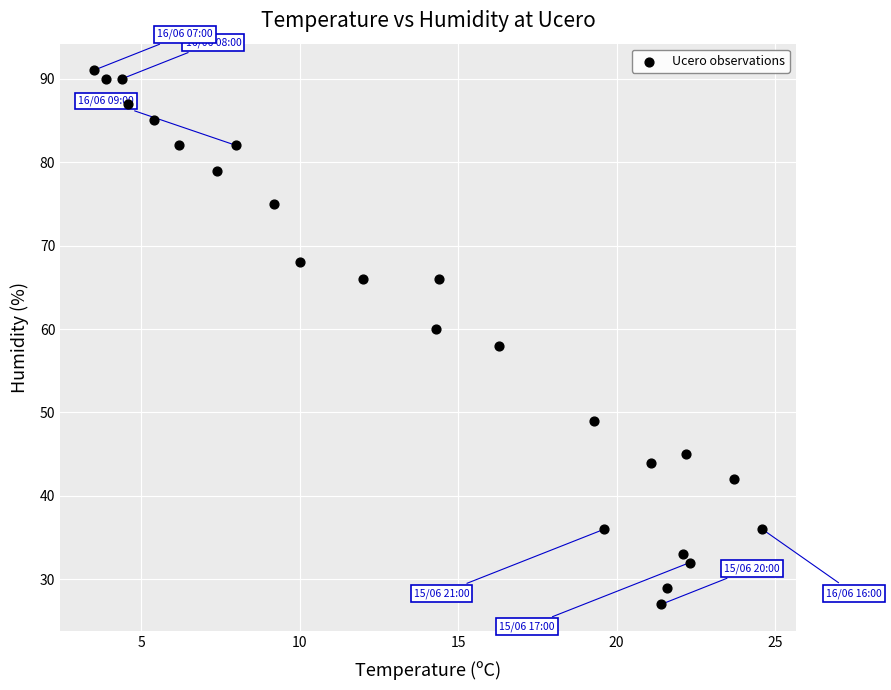

What is the range of Y values (max minus min)?

64